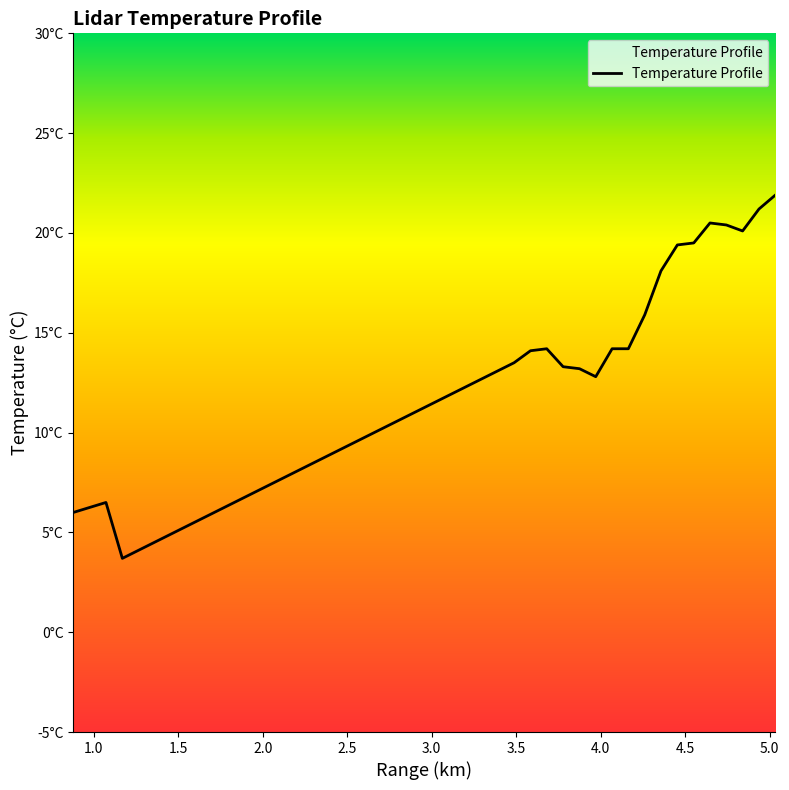

How many points are lower than both their immediate neighbors (excluding endpoints)?

3